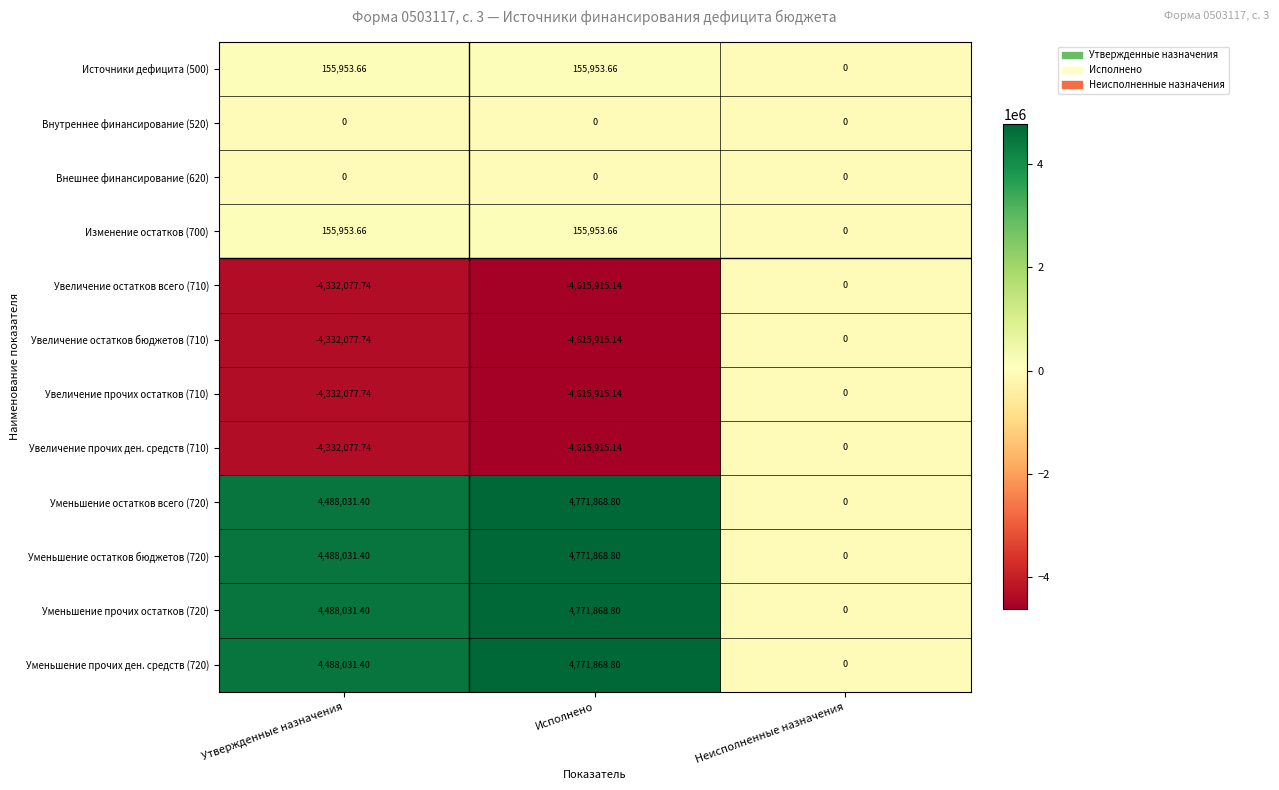

At which label does Уменьшение прочих ден. средств (720) reach its peak?

Исполнено